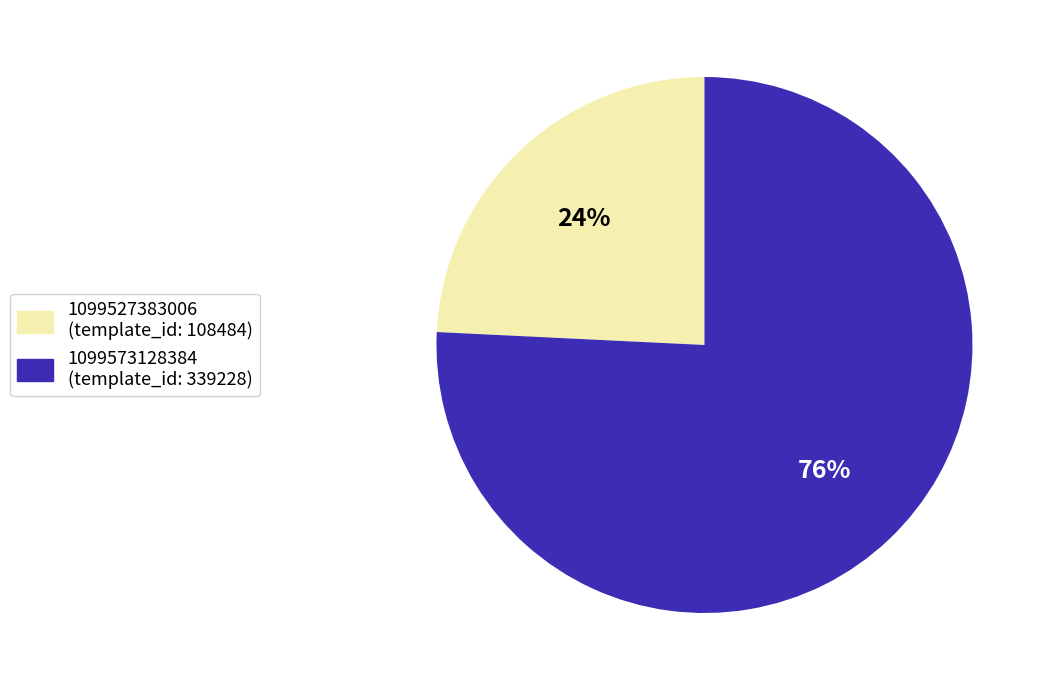

Does any single category account for the majority?

Yes